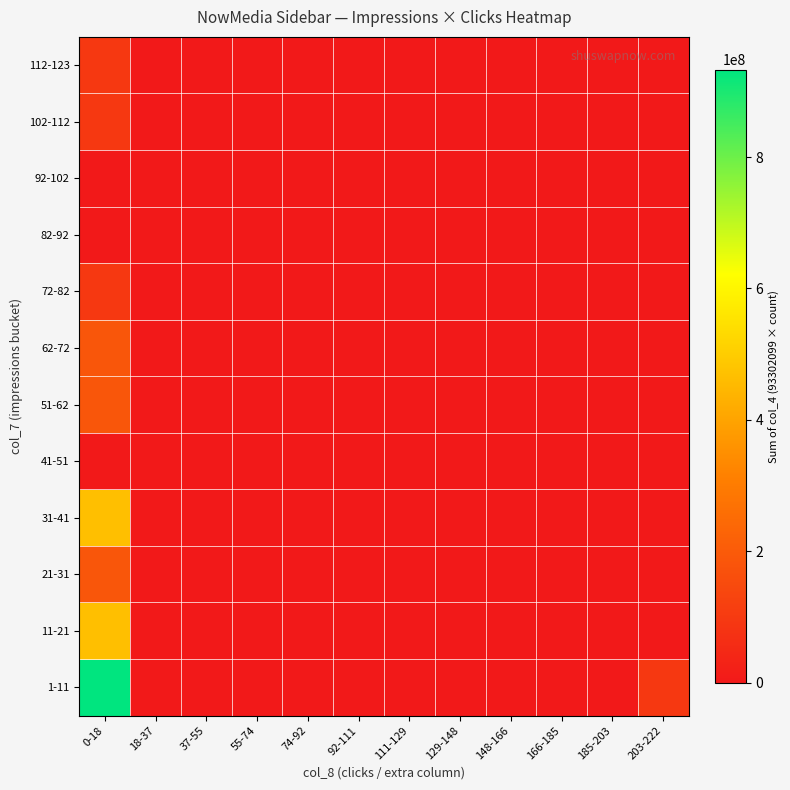

Rank the series by their maximum value, from lowest to highest.

41-51, 82-92, 92-102, 72-82, 102-112, 112-123, 21-31, 51-62, 62-72, 11-21, 31-41, 1-11